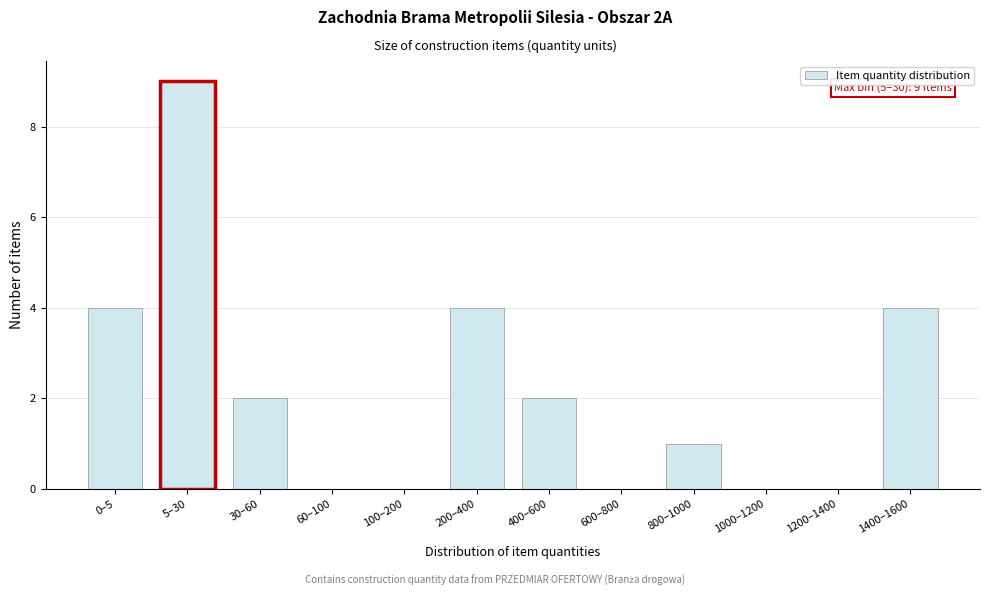

Reading right to left, extract all data points from this chart.

1400–1600=4	1200–1400=0	1000–1200=0	800–1000=1	600–800=0	400–600=2	200–400=4	100–200=0	60–100=0	30–60=2	5–30=9	0–5=4